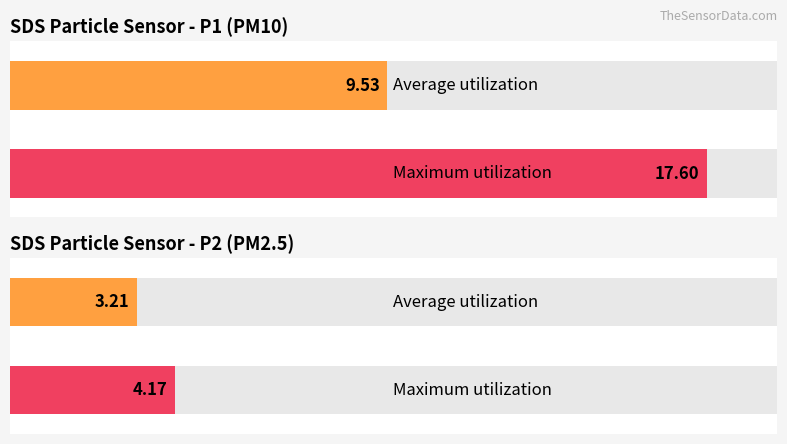

The value of SDS_P1 at 00:09 is 3.2. True or false?

False